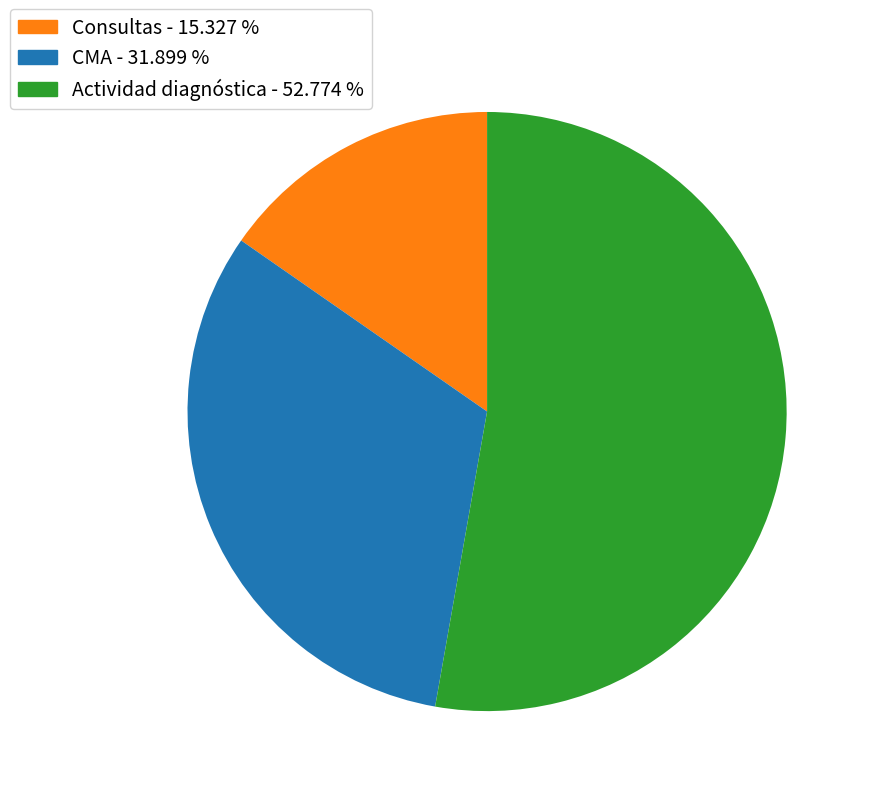

Between CMA - 31.899 % and Consultas - 15.327 %, which is larger?

CMA - 31.899 %